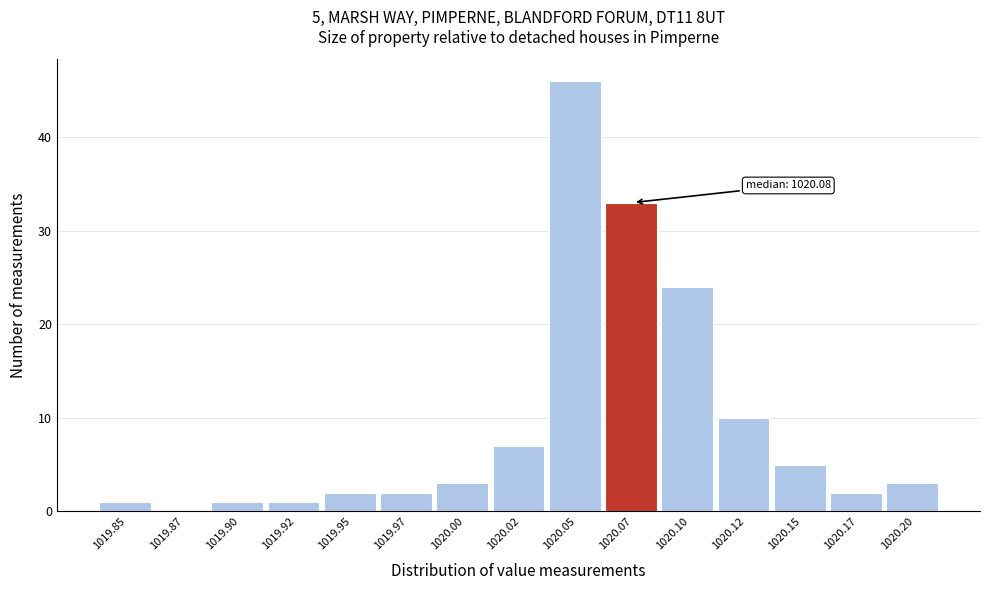

Reading left to right, transcribe all the data shown in this chart.

1019.85=1	1019.87=0	1019.90=1	1019.92=1	1019.95=2	1019.97=2	1020.00=3	1020.02=7	1020.05=46	1020.07=33	1020.10=24	1020.12=10	1020.15=5	1020.17=2	1020.20=3